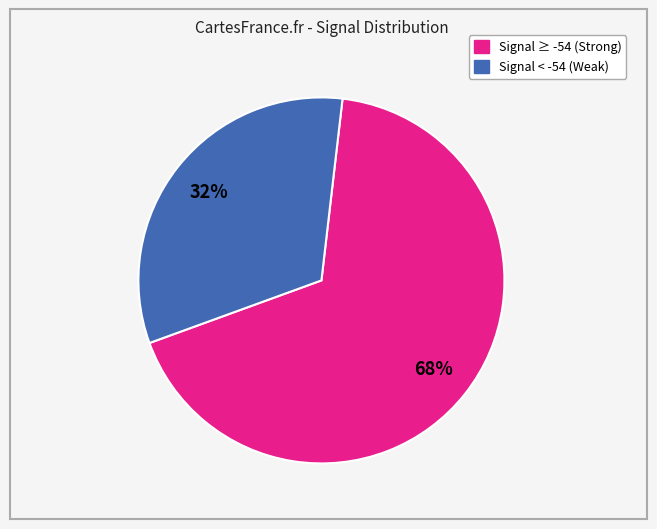

Does any single category account for the majority?

Yes